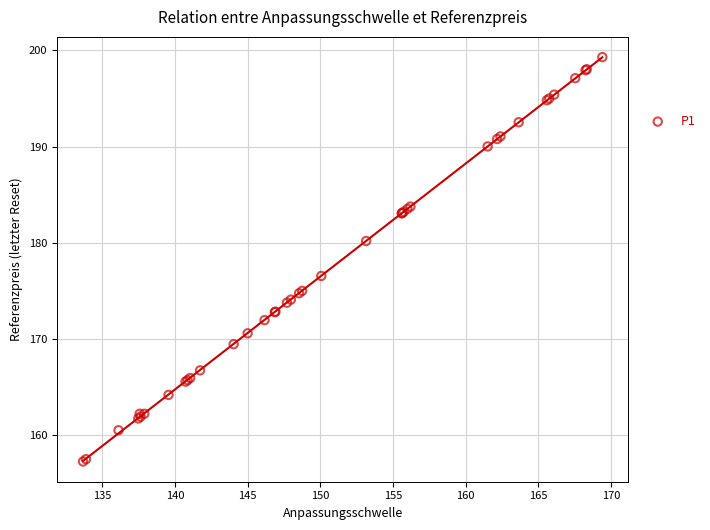

What Y value in the scatter plot is closest to 178?

176.6